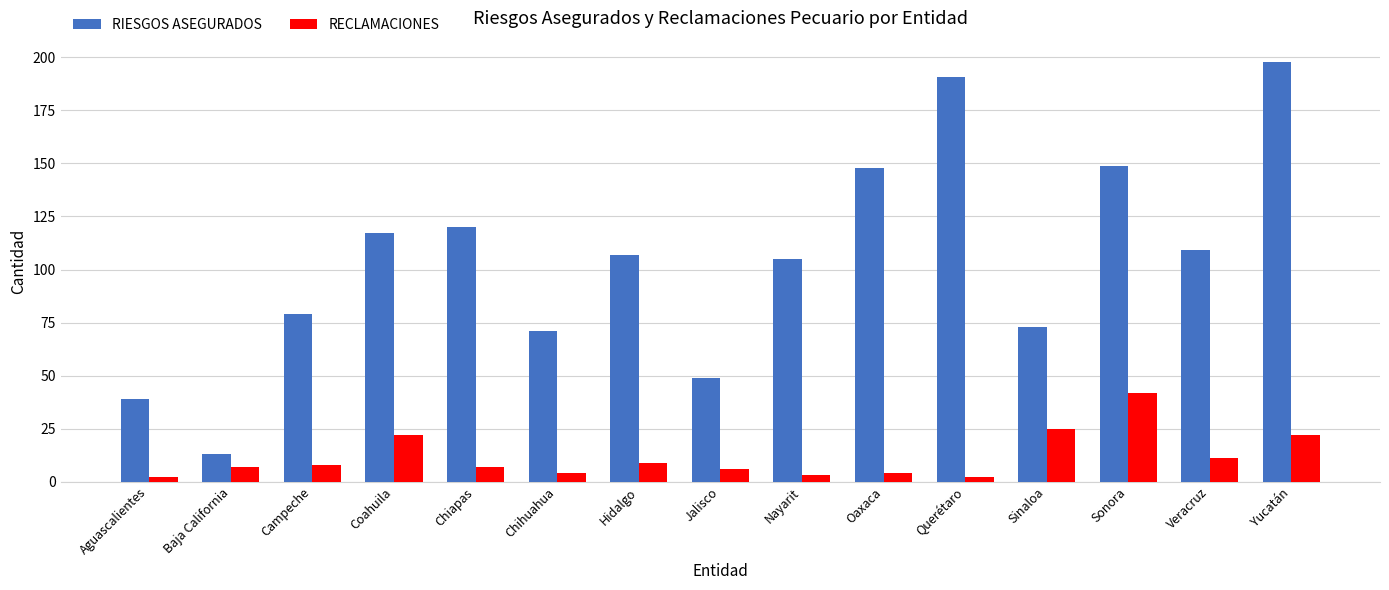

What is the difference between the highest and lowest values at Hidalgo?

98